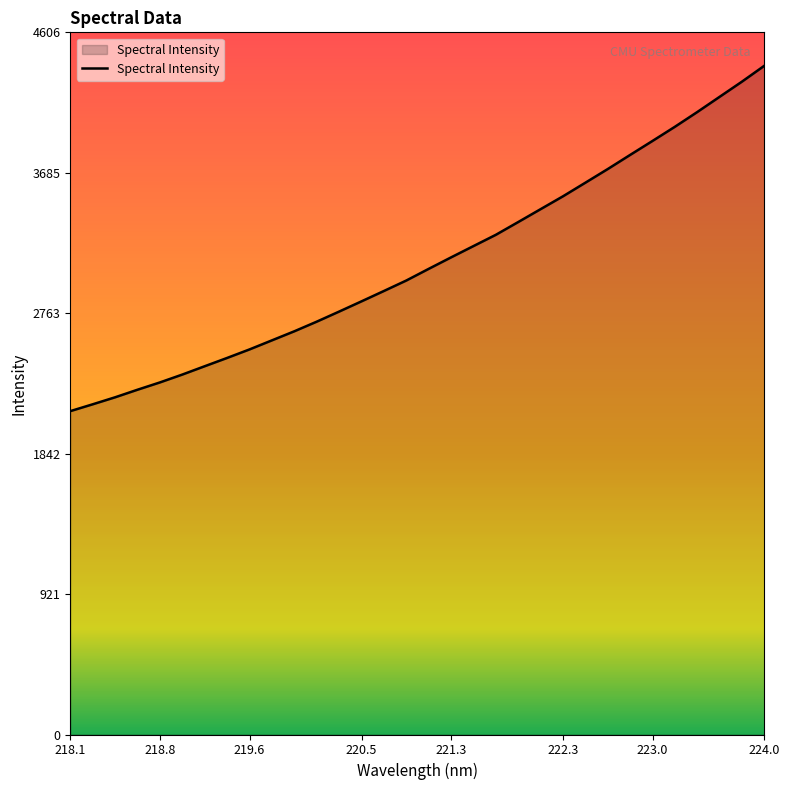

How many lines are shown in the chart?

1